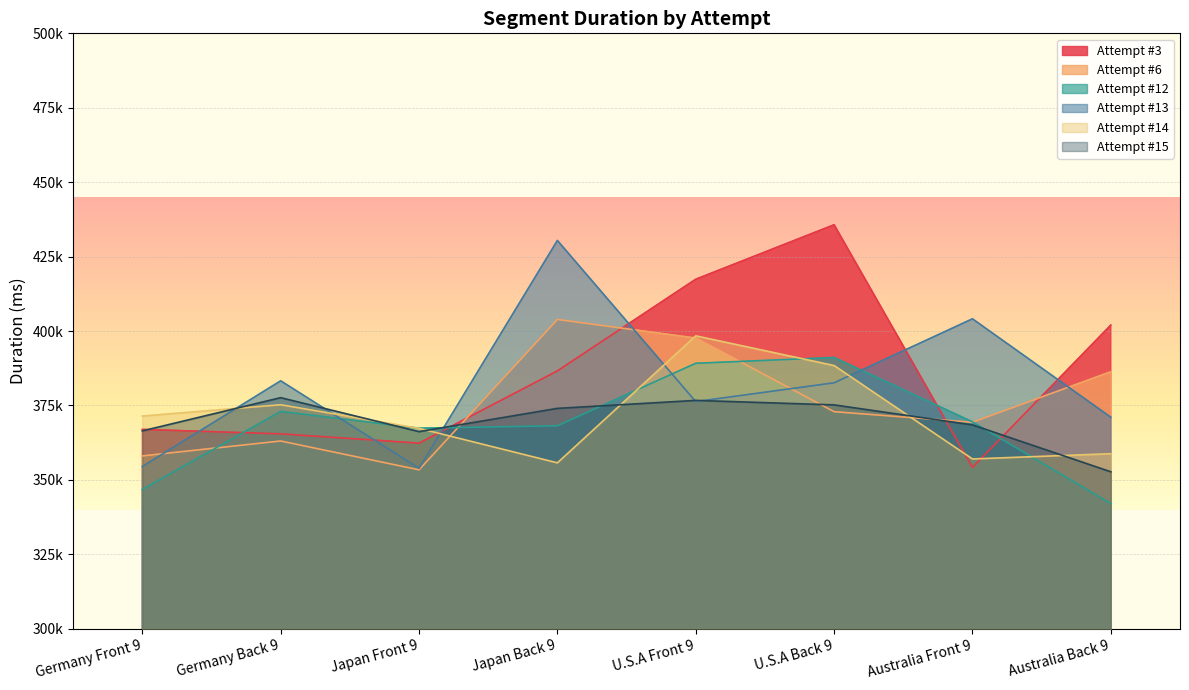

List the labels in order of Attempt #3 value, smallest first.

Australia Front 9, Japan Front 9, Germany Back 9, Germany Front 9, Japan Back 9, Australia Back 9, U.S.A Front 9, U.S.A Back 9